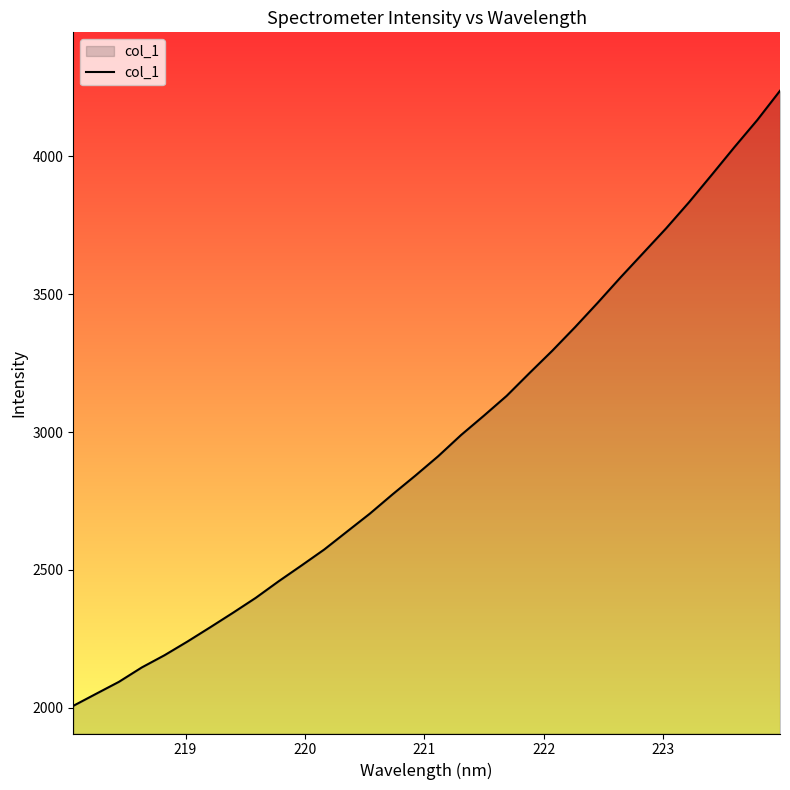

What is the smallest value displayed?

2006.7